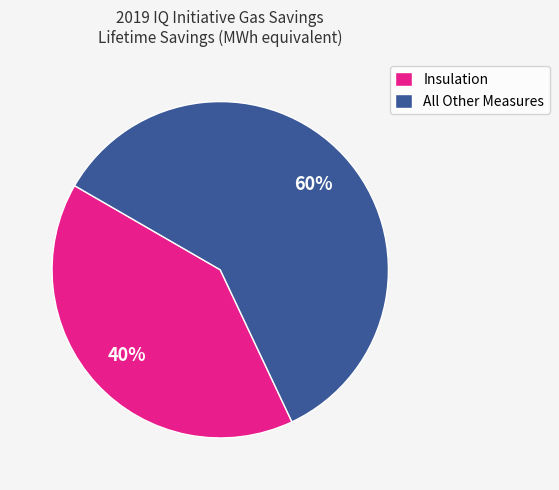

Rank the categories by value from highest to lowest.

All Other Measures, Insulation